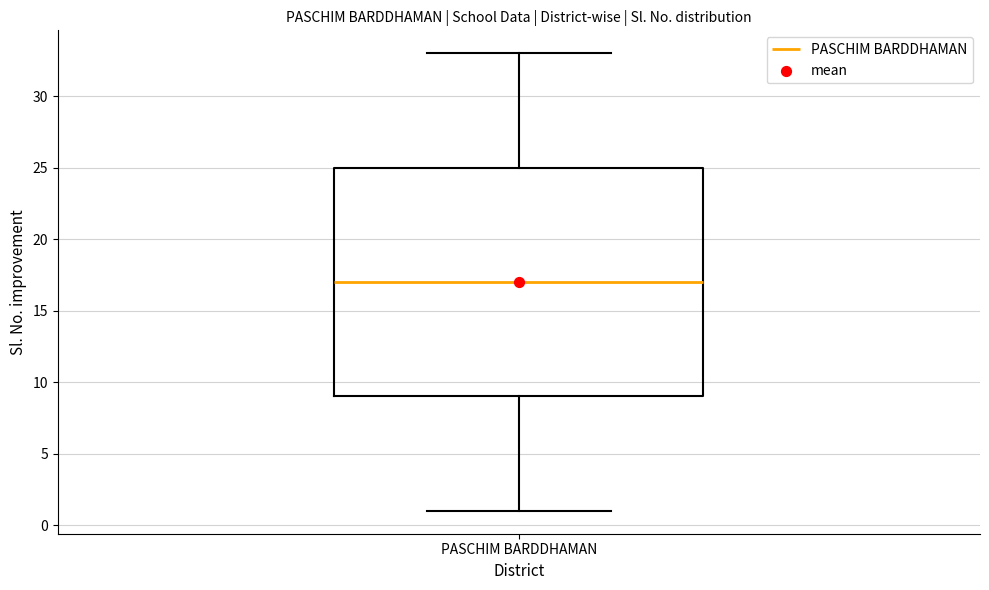

Where is the lower edge of the box for PASCHIM BARDDHAMAN on the y-axis? The values are not printed on the chart, so give them approximately, as read against the axis.

9